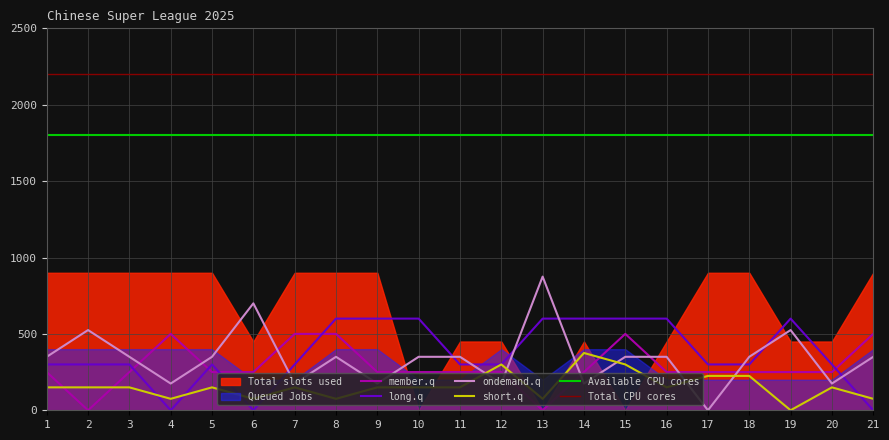

At which category is the sum across all series the highest?

15